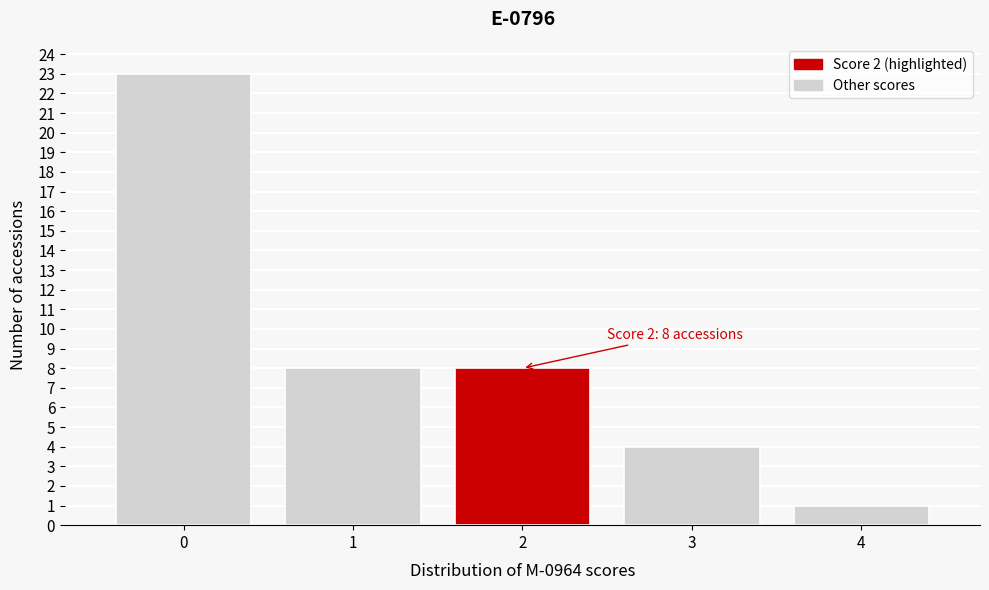

Reading left to right, what are all the values shown in this chart?

23	8	8	4	1